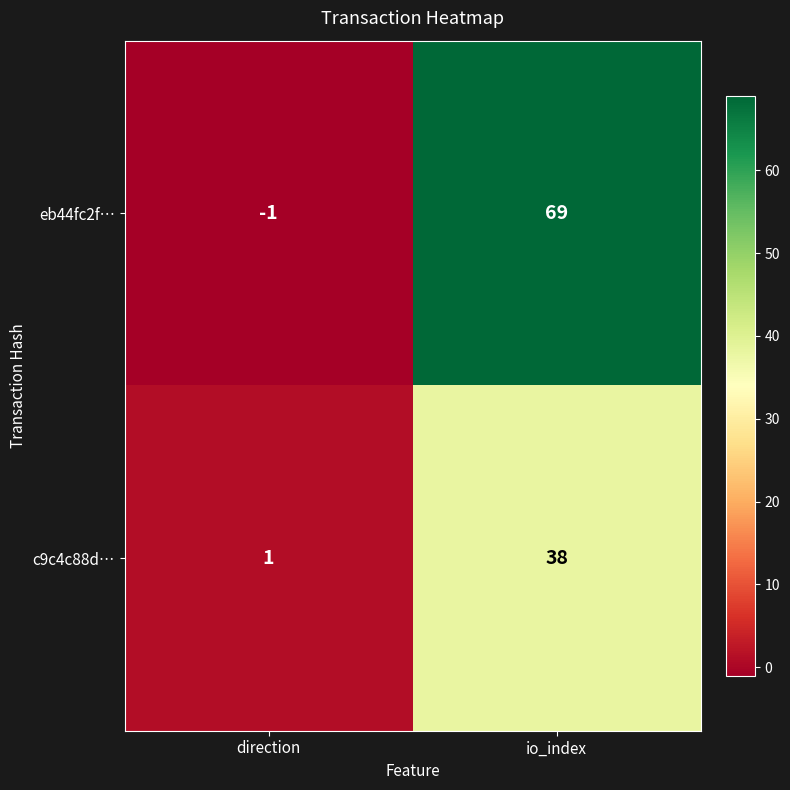

Which series changed the most between direction and io_index?

eb44fc2f…